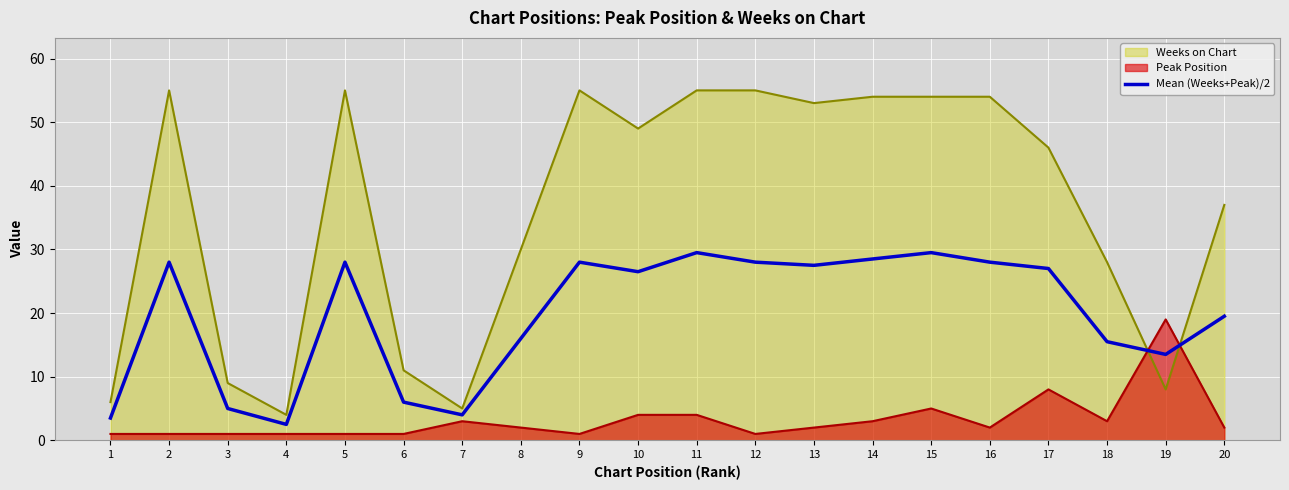

Reading left to right, transcribe all the data shown in this chart.

3.5	28.0	5.0	2.5	28.0	6.0	4.0	16.0	28.0	26.5	29.5	28.0	27.5	28.5	29.5	28.0	27.0	15.5	13.5	19.5